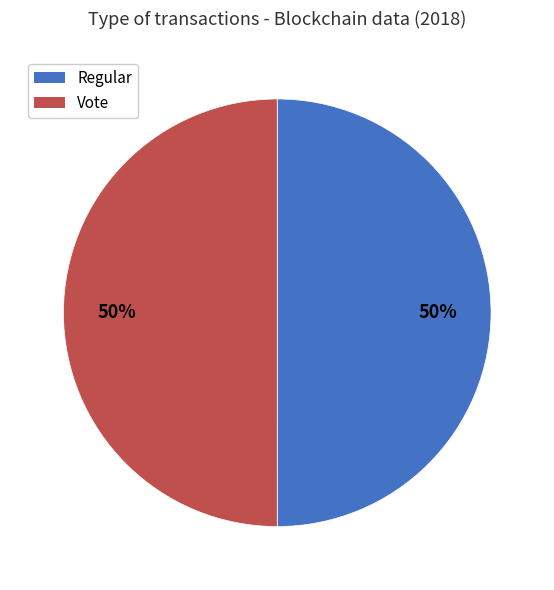

What percentage is the Vote slice, to the nearest percent?

50%